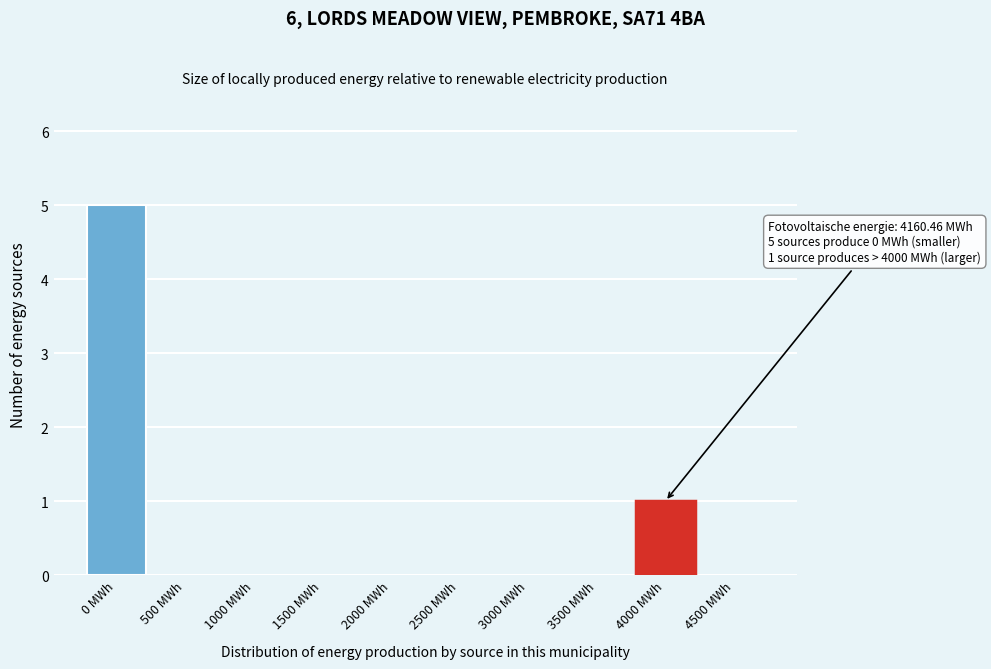

Reading left to right, extract all data points from this chart.

0 MWh=5	500 MWh=0	1000 MWh=0	1500 MWh=0	2000 MWh=0	2500 MWh=0	3000 MWh=0	3500 MWh=0	4000 MWh=1	4500 MWh=0